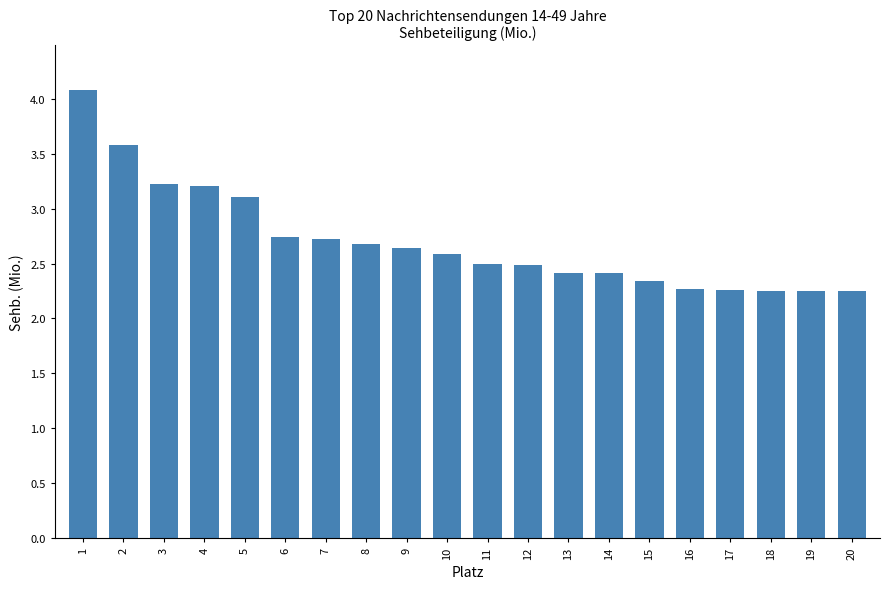

What is the change in value from 3 to 7?

-0.5